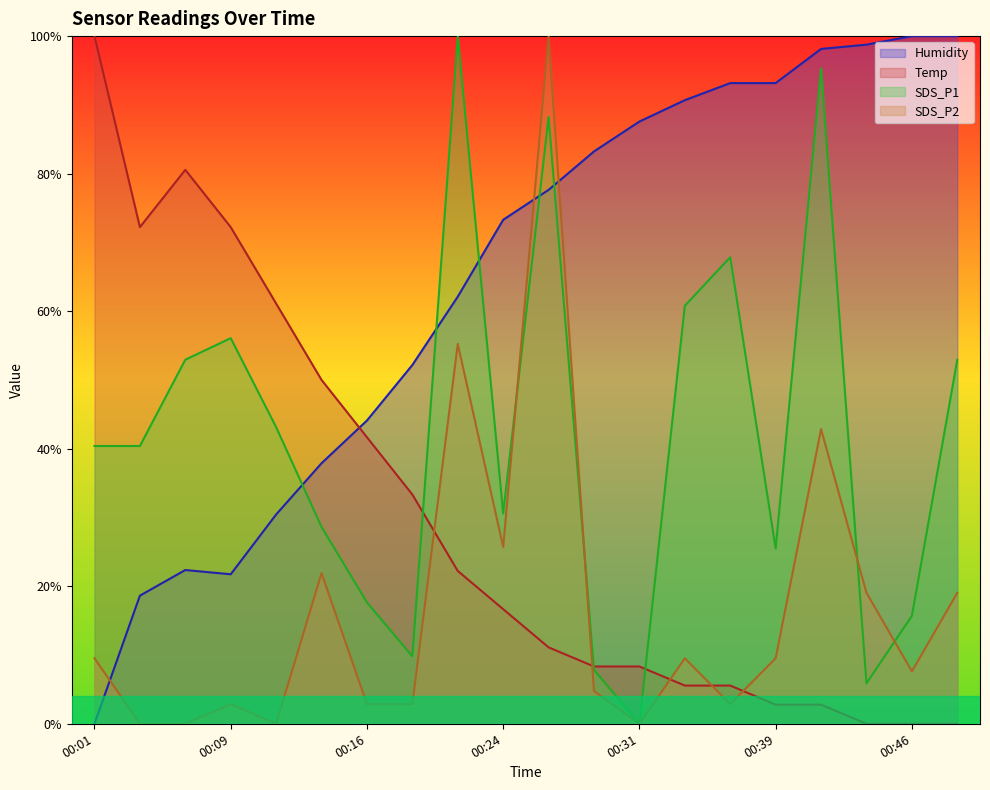

After their last crossing, which series has the higher values: SDS_P1 or SDS_P2?

SDS_P1